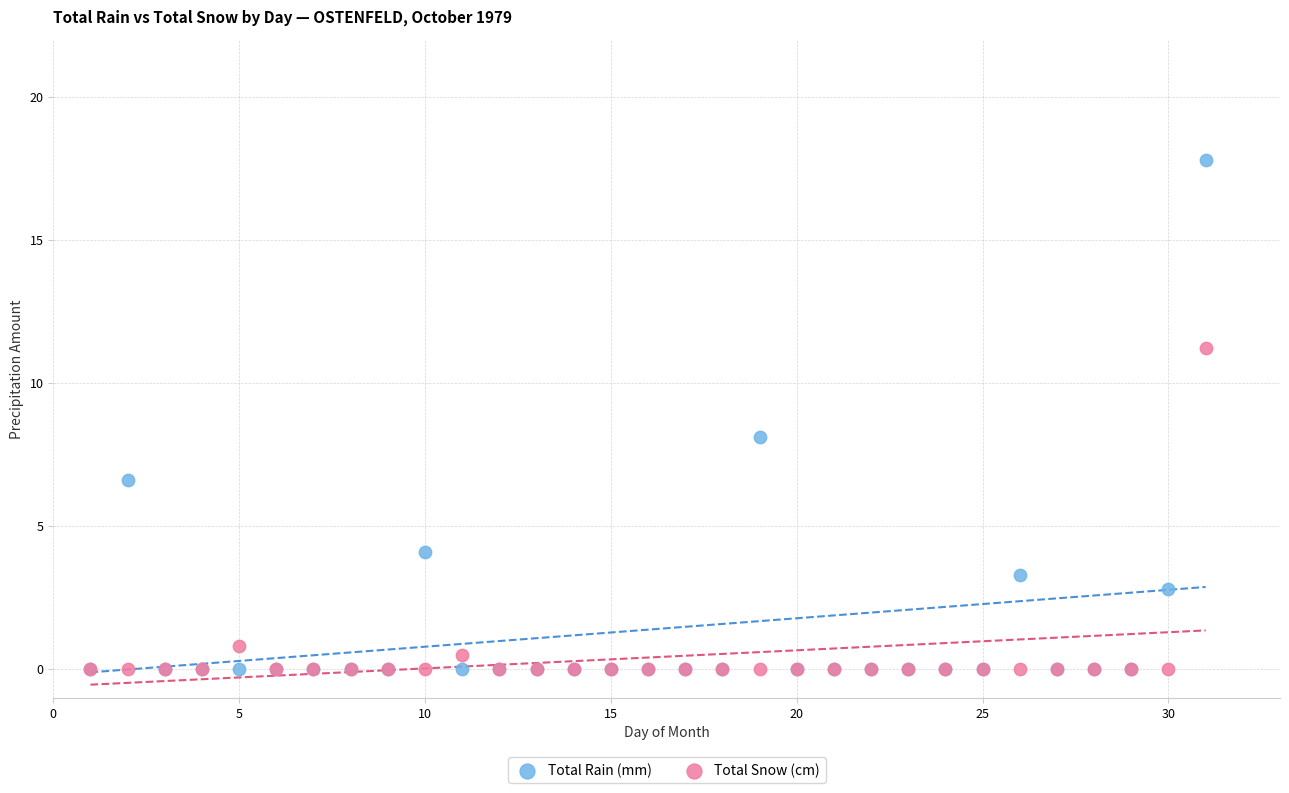

What are all the series names shown in the legend?

Total Rain (mm), Total Snow (cm)